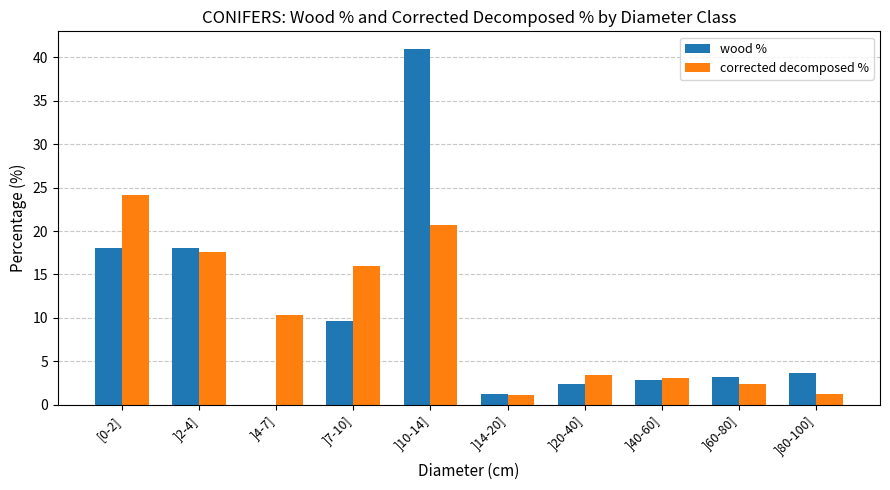

Where does the wood % series first go above 3?

[0-2]